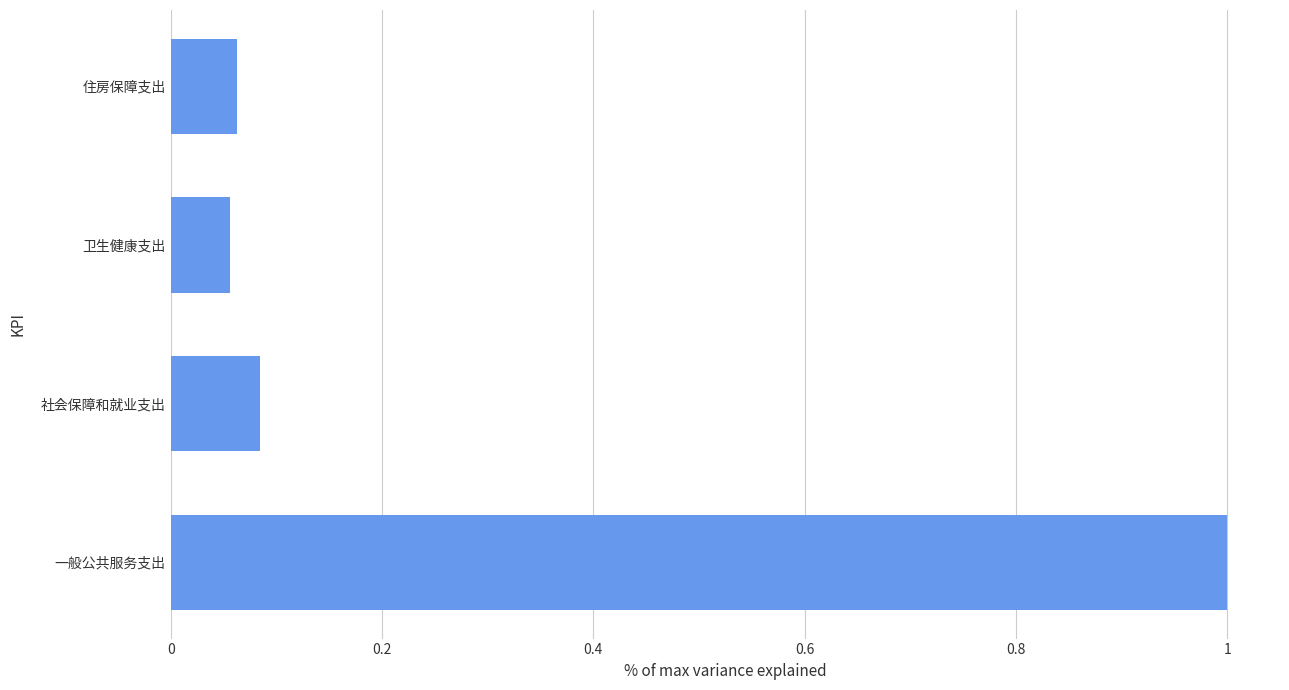

What is the average value?

0.3